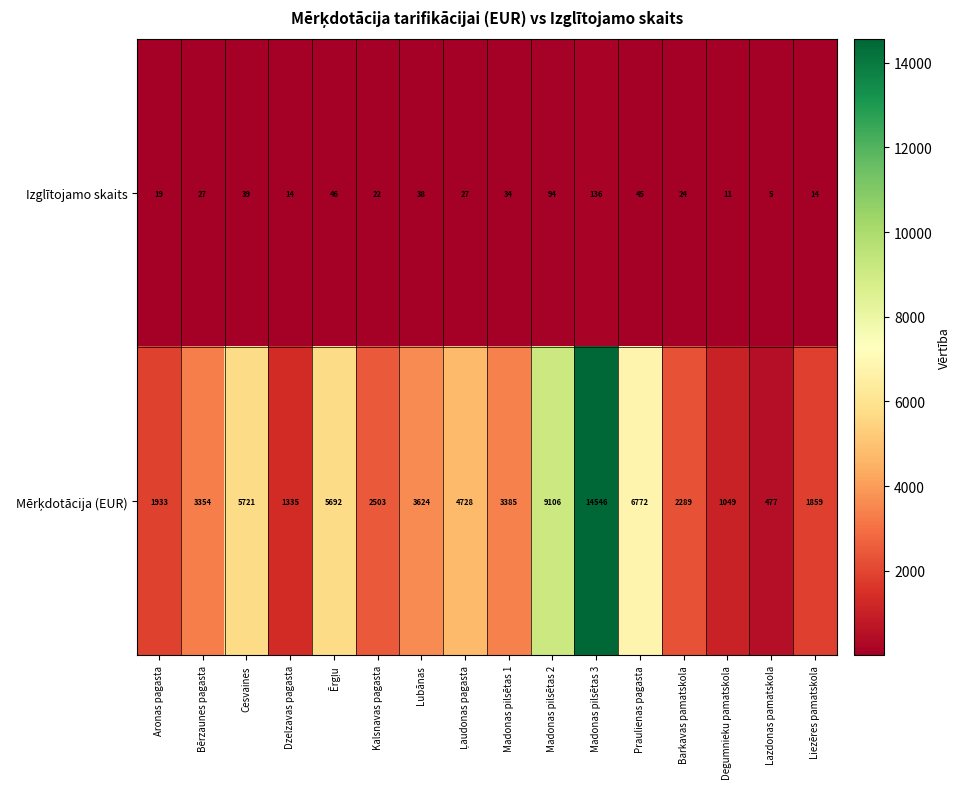

True or false: Izglītojamo skaits has a value of 24 at Barkavas pamatskola.

True